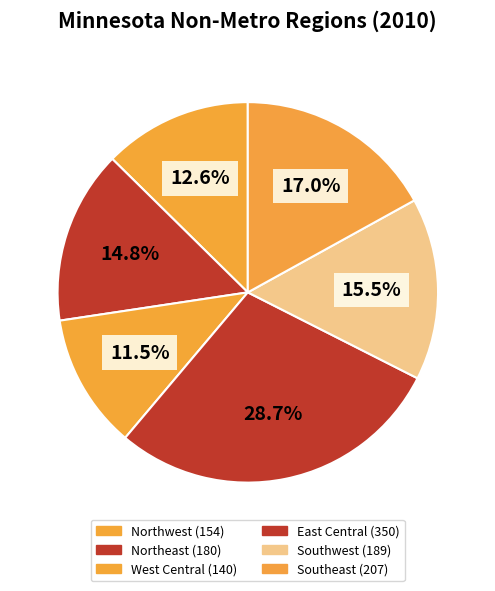

Approximately how many times larger is the value at Southwest compared to Northeast?

1.1